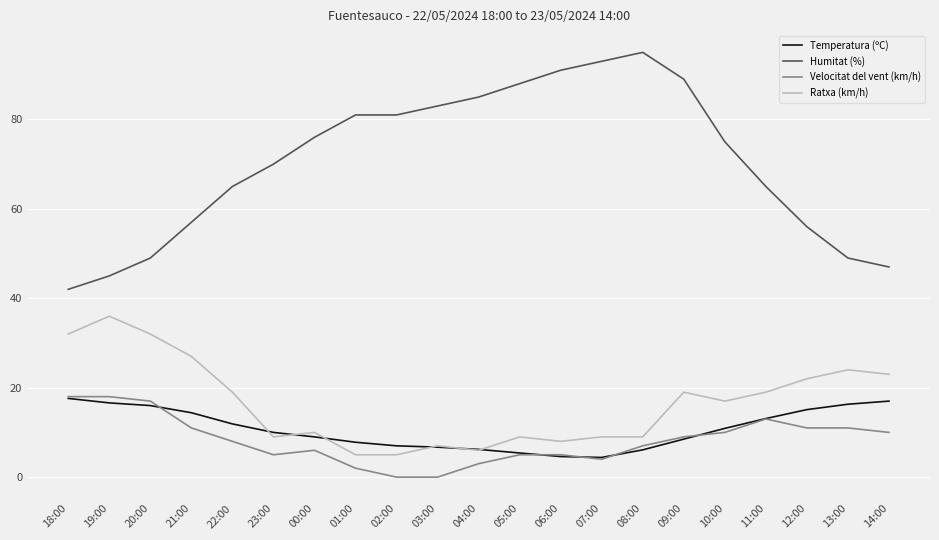

At which label does Velocitat del vent (km/h) first exceed 8?

18:00